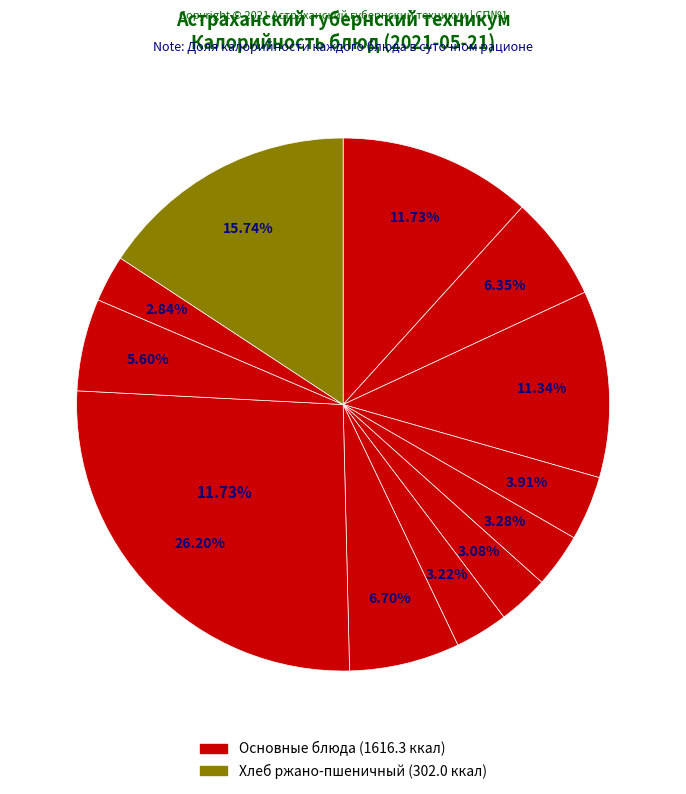

What percentage is the Компот из сухофруктов slice, to the nearest percent?

6%